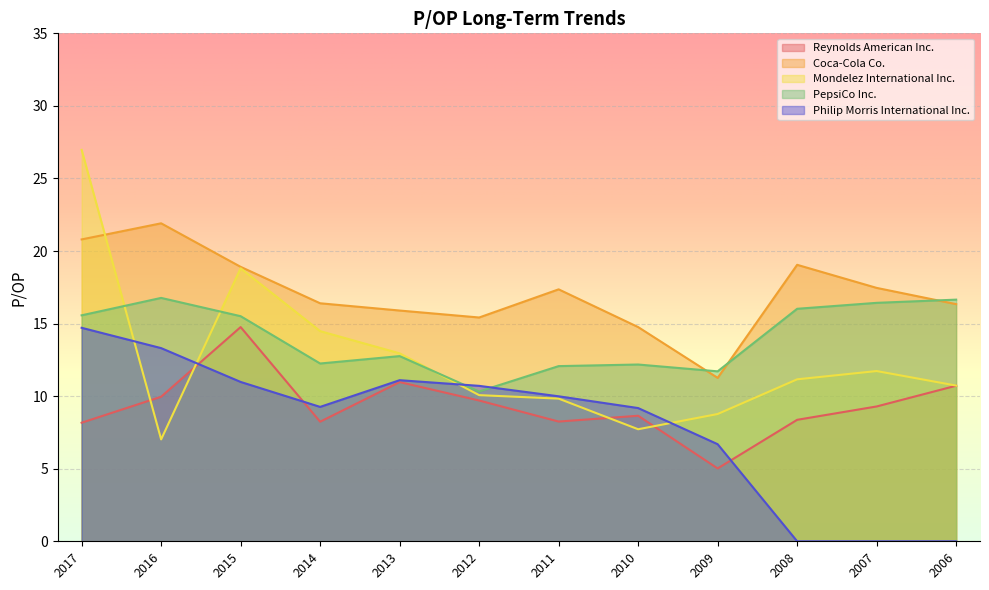

What are all the series names shown in the legend?

Reynolds American Inc., Coca-Cola Co., Mondelez International Inc., PepsiCo Inc., Philip Morris International Inc.